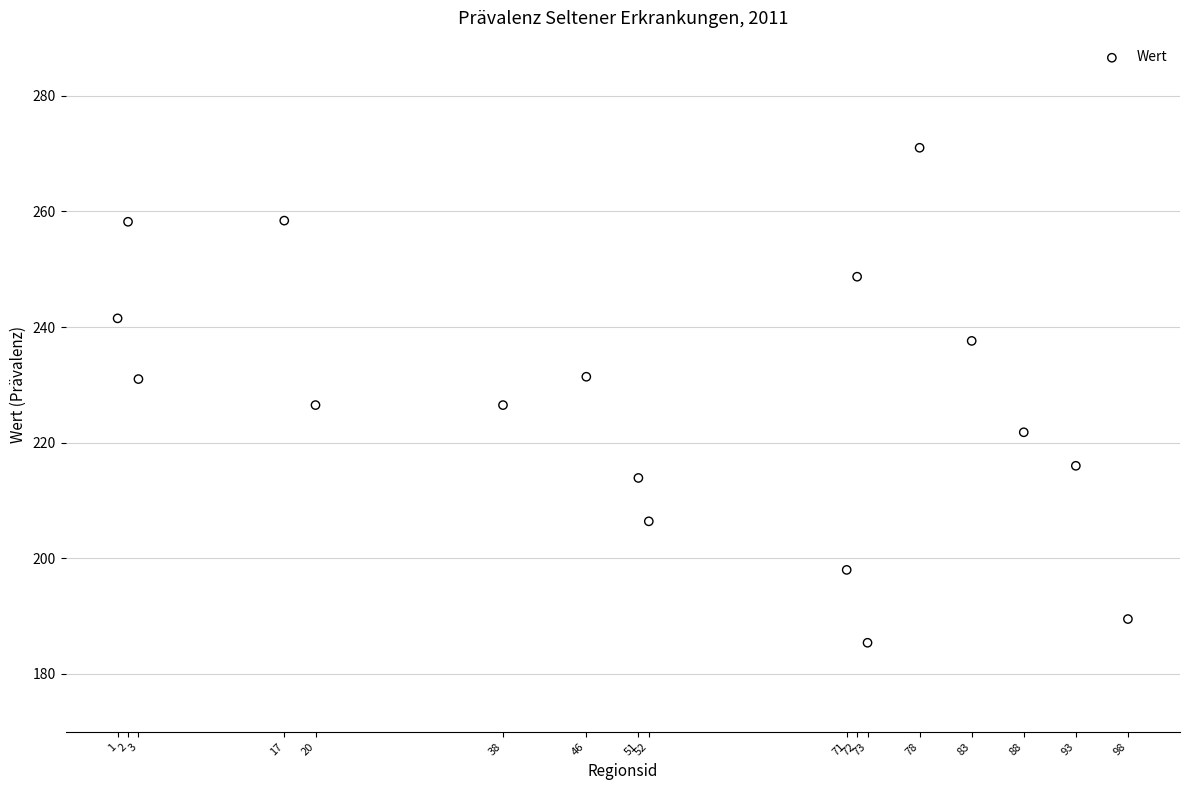

What is the range of Y values (max minus min)?

85.6